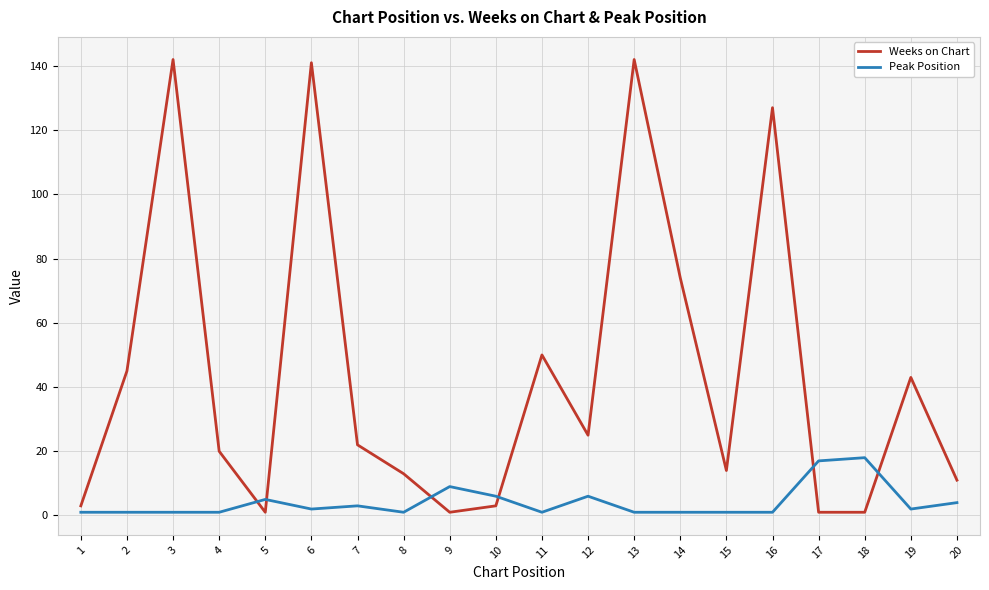

Which series has the largest range (max minus min)?

Weeks on Chart